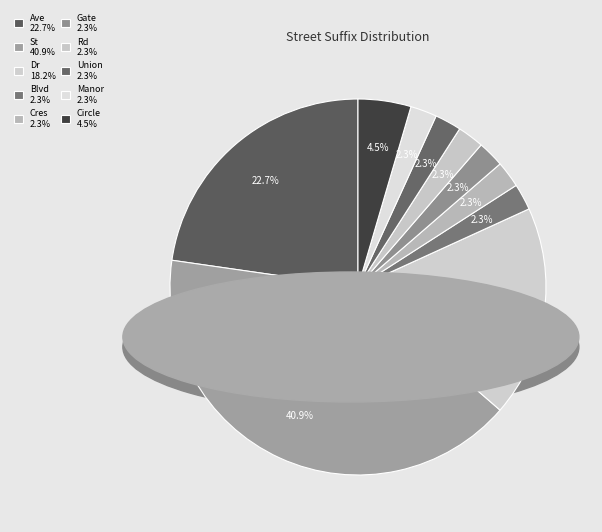

To the nearest percent, what is the difference between the largest and smallest slice percentages?

39%